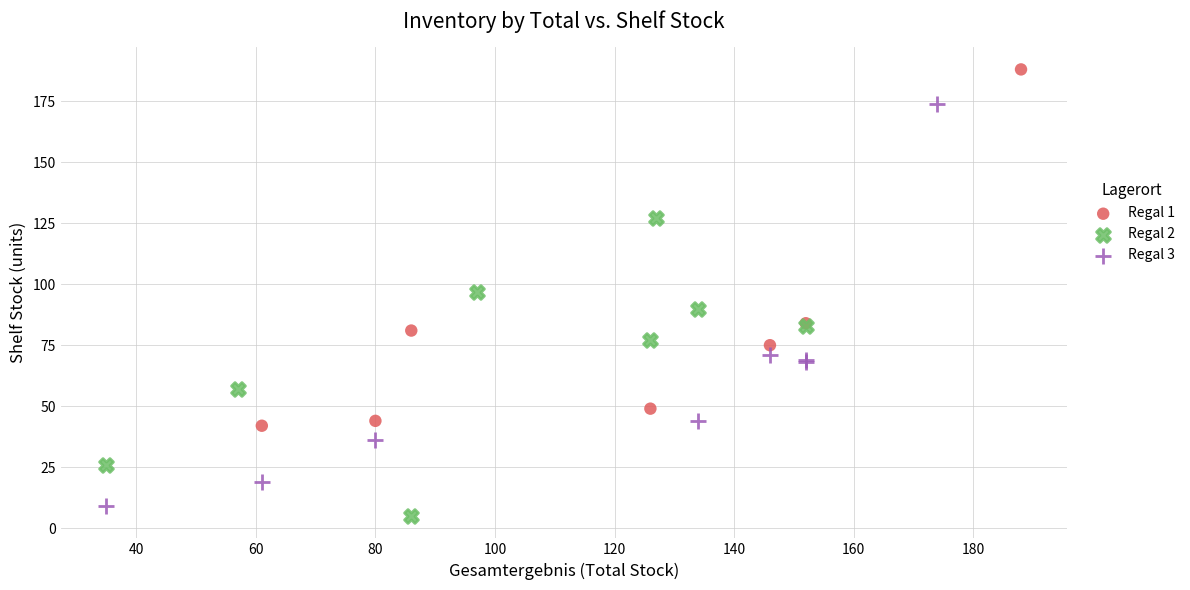

Which series has the widest spread of Y values?

Regal 3